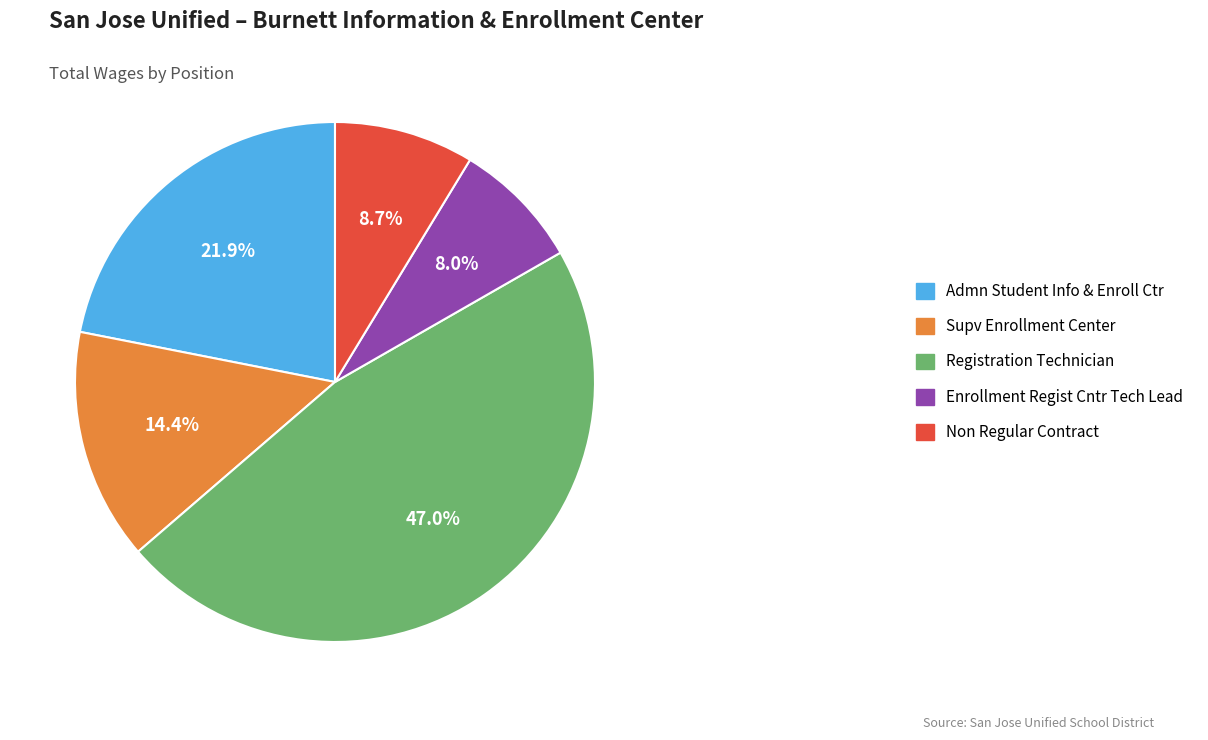

Does Enrollment Regist Cntr Tech Lead represent more than half of the total?

No